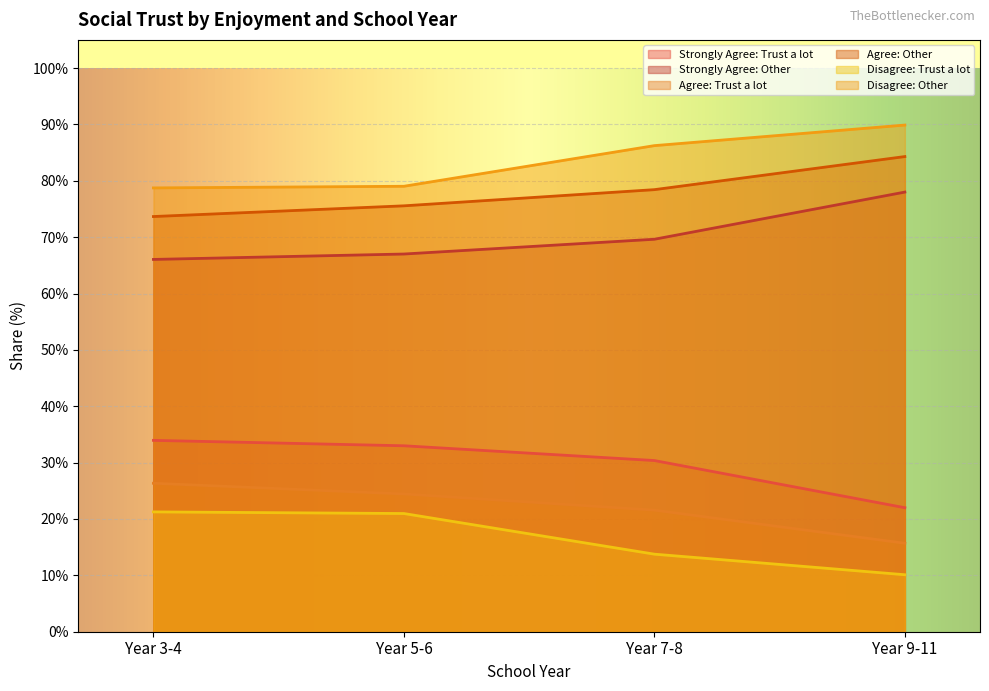

True or false: Agree: Trust a lot and Strongly Agree: Other cross at least once.

False